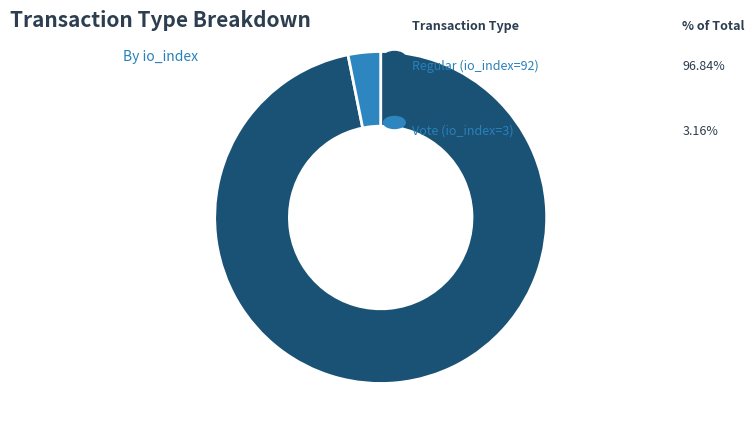

Count the number of slices in the pie.

2